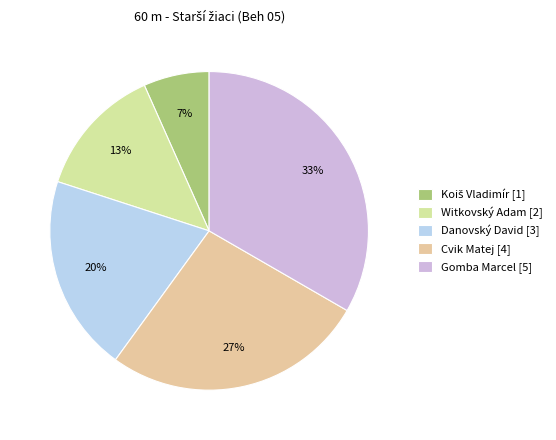

To the nearest percent, what portion does Gomba Marcel represent?

33%